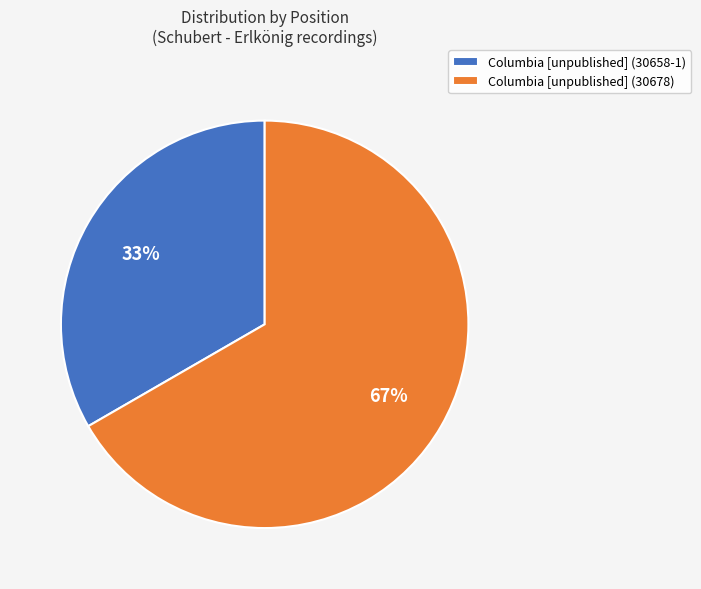

What is the ratio of the value at Columbia [unpublished] (30678) to the value at Columbia [unpublished] (30658-1)?

2.0